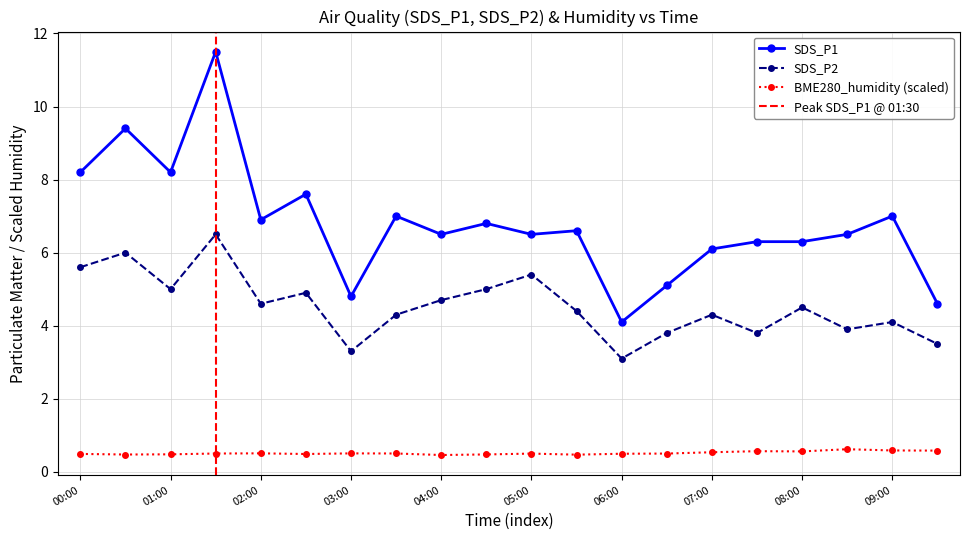

What is the total value across all series at 08:30?

11.0